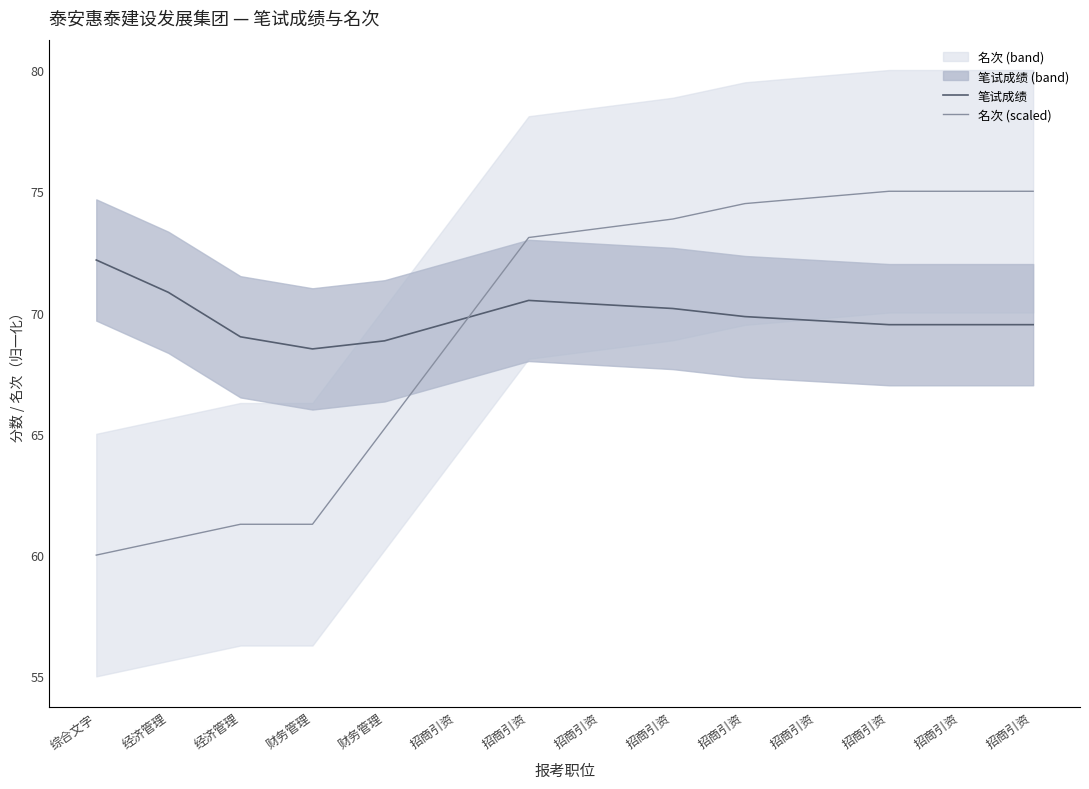

Reading left to right, extract all data points from this chart.

笔试成绩: 综合文字=72.2	经济管理=70.8	经济管理=69.0	财务管理=68.5	财务管理=68.8	招商引资=69.7	招商引资=70.5	招商引资=70.3	招商引资=70.2	招商引资=69.8	招商引资=69.7	招商引资=69.5	招商引资=69.5	招商引资=69.5
名次 (scaled): 综合文字=60.0	经济管理=60.6	经济管理=61.3	财务管理=61.3	财务管理=65.2	招商引资=69.2	招商引资=73.1	招商引资=73.5	招商引资=73.9	招商引资=74.5	招商引资=74.7	招商引资=75.0	招商引资=75.0	招商引资=75.0